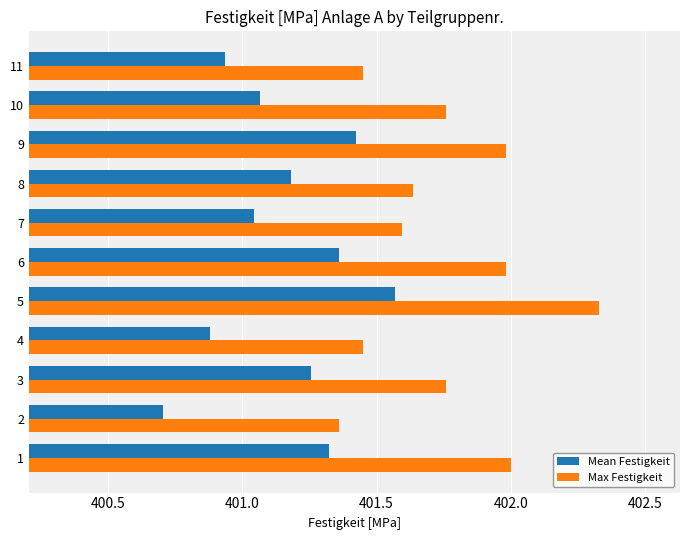

Rank the series by their average value, from highest to lowest.

Max Festigkeit, Mean Festigkeit